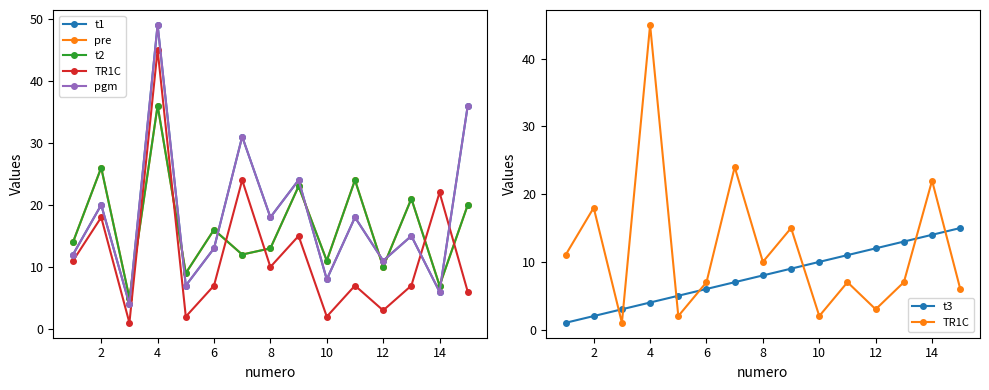

What is the difference between the maximum and minimum values in the t3 series?

14